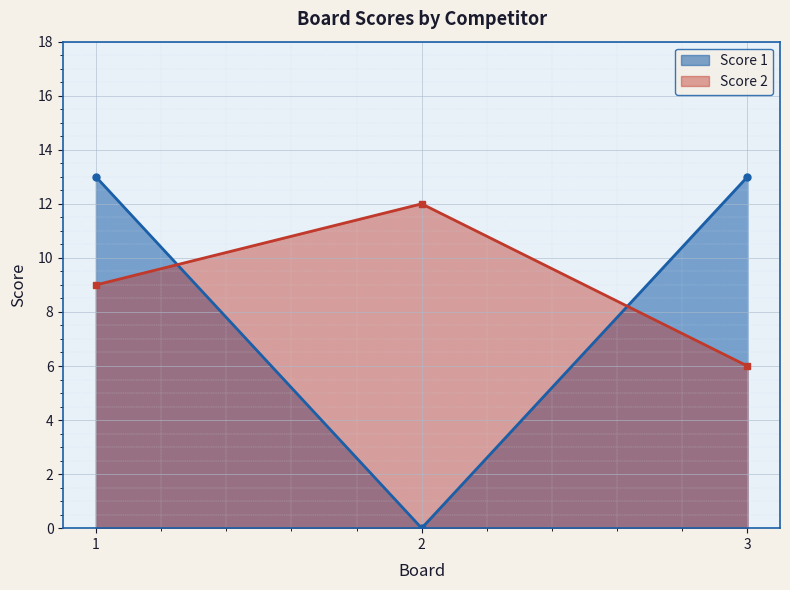

What is the maximum value for Score 2?

12